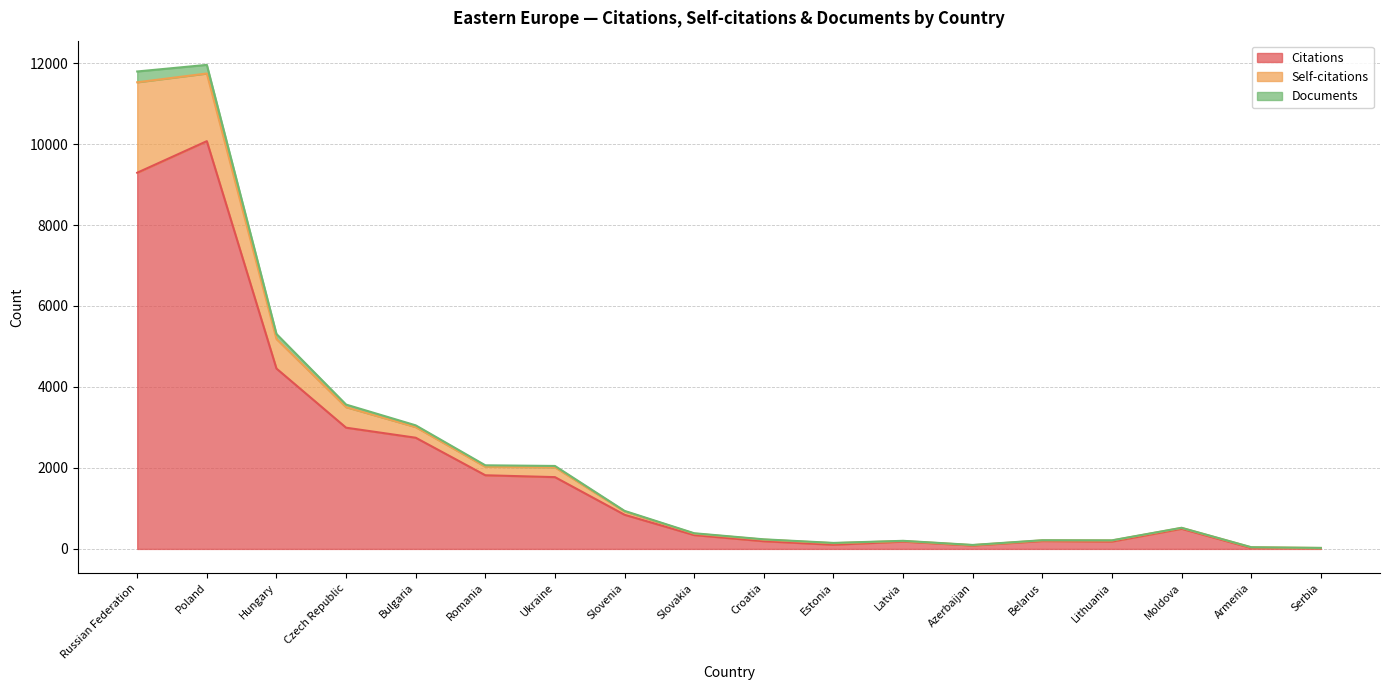

Is it true that Citations equals 1773 at Ukraine?

True